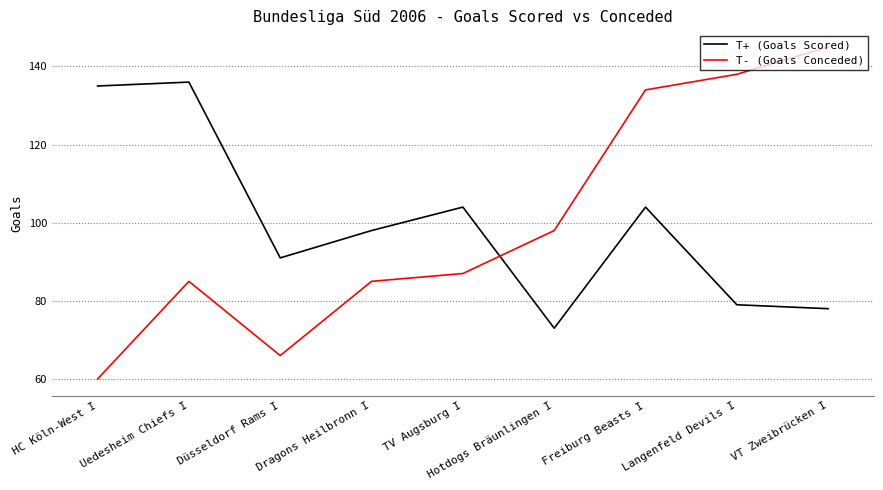

What value does the T- (Goals Conceded) series have at VT Zweibrücken I?

145